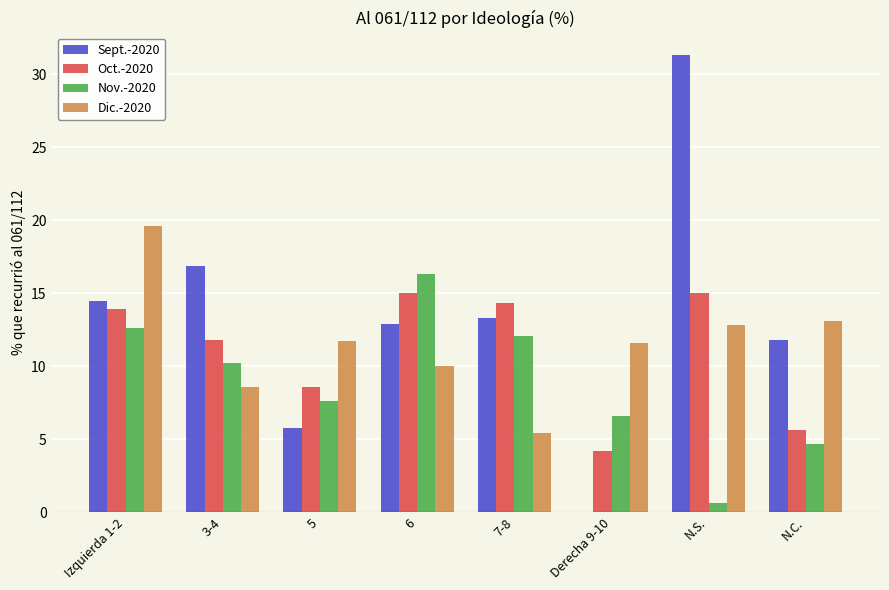

Which category has the highest value in the Nov.-2020 series?

6